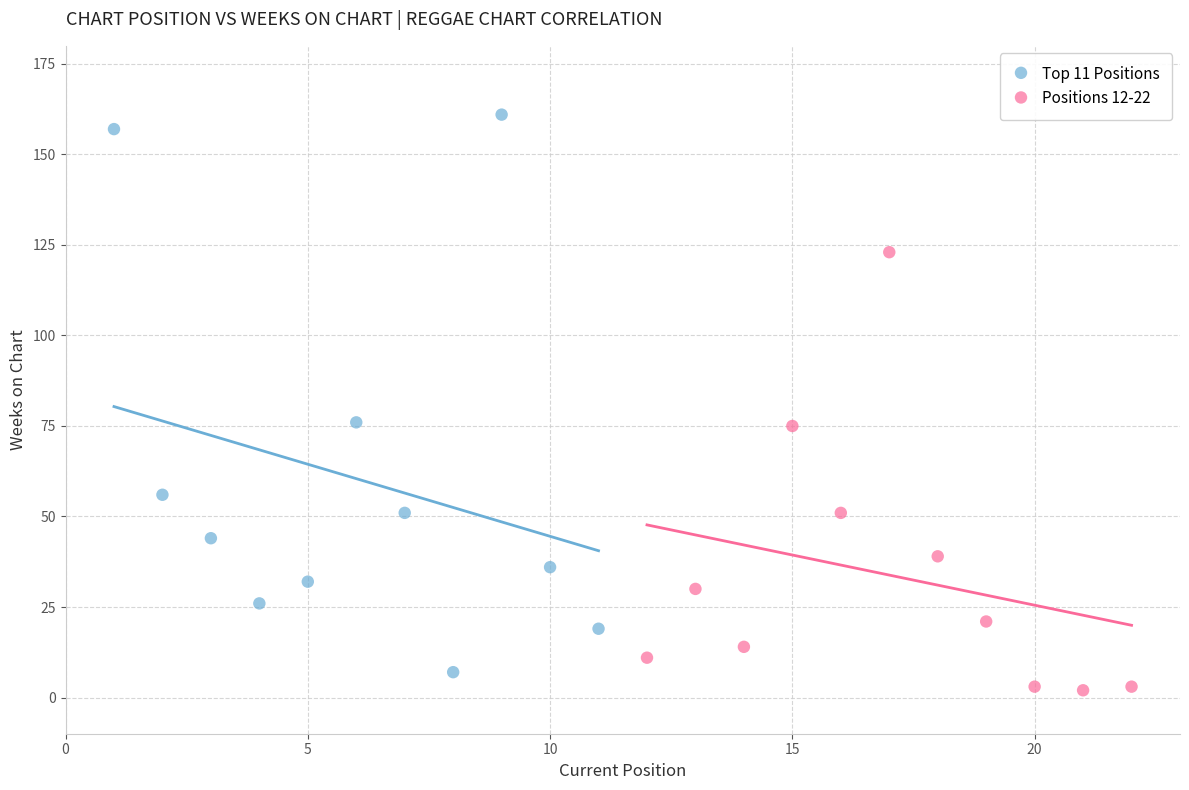

What are all the series names shown in the legend?

Top 11 Positions, Positions 12-22